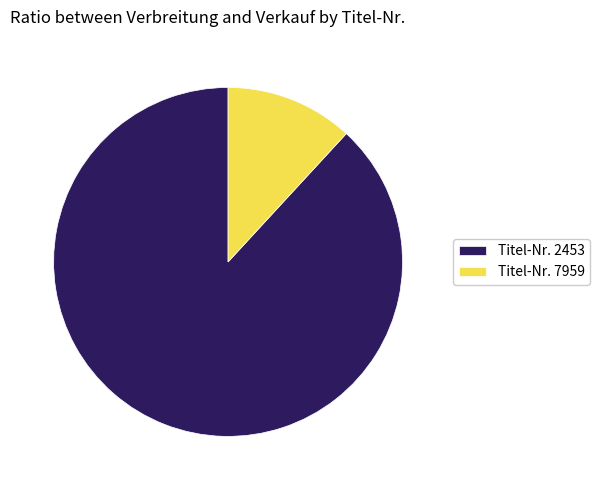

True or false: Titel-Nr. 2453 accounts for 88% of the total.

True